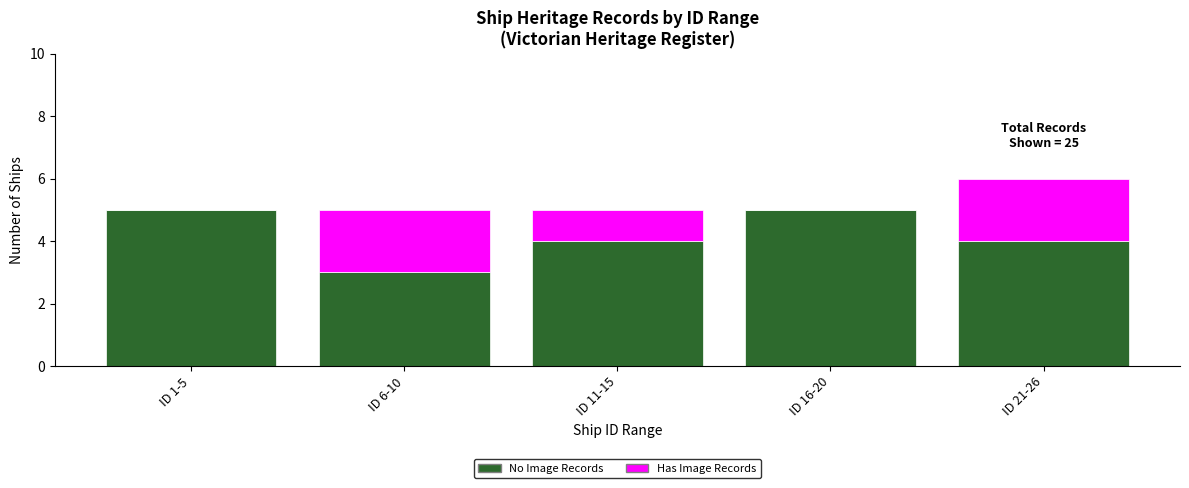

What is the total value across all series at ID 11-15?

5